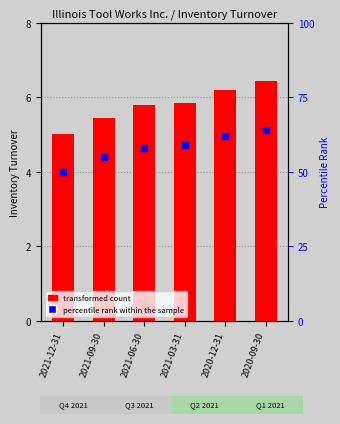

What is the total value across all series at 2020-12-31?

68.2